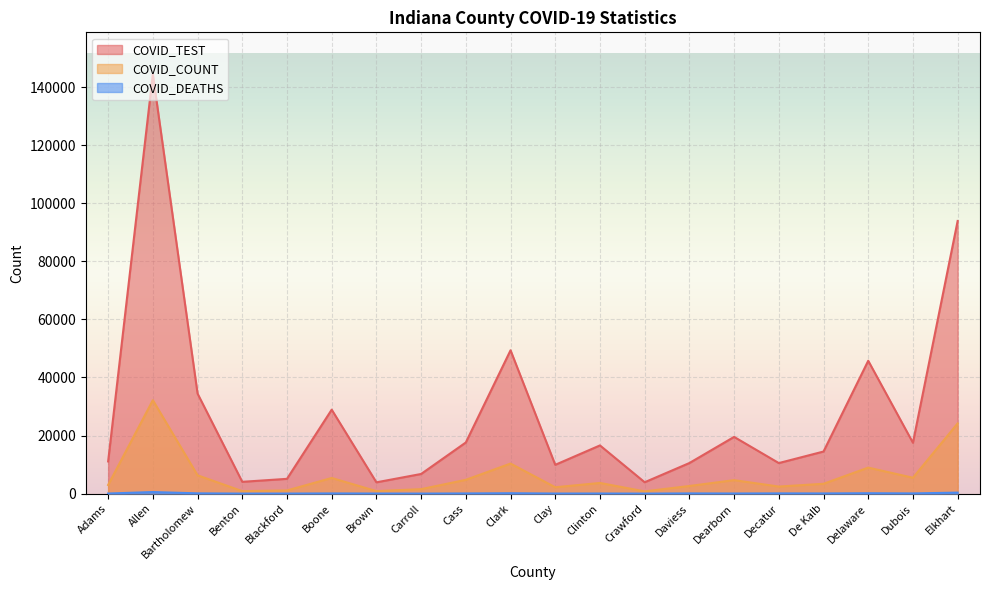

What is the smallest value displayed?

9